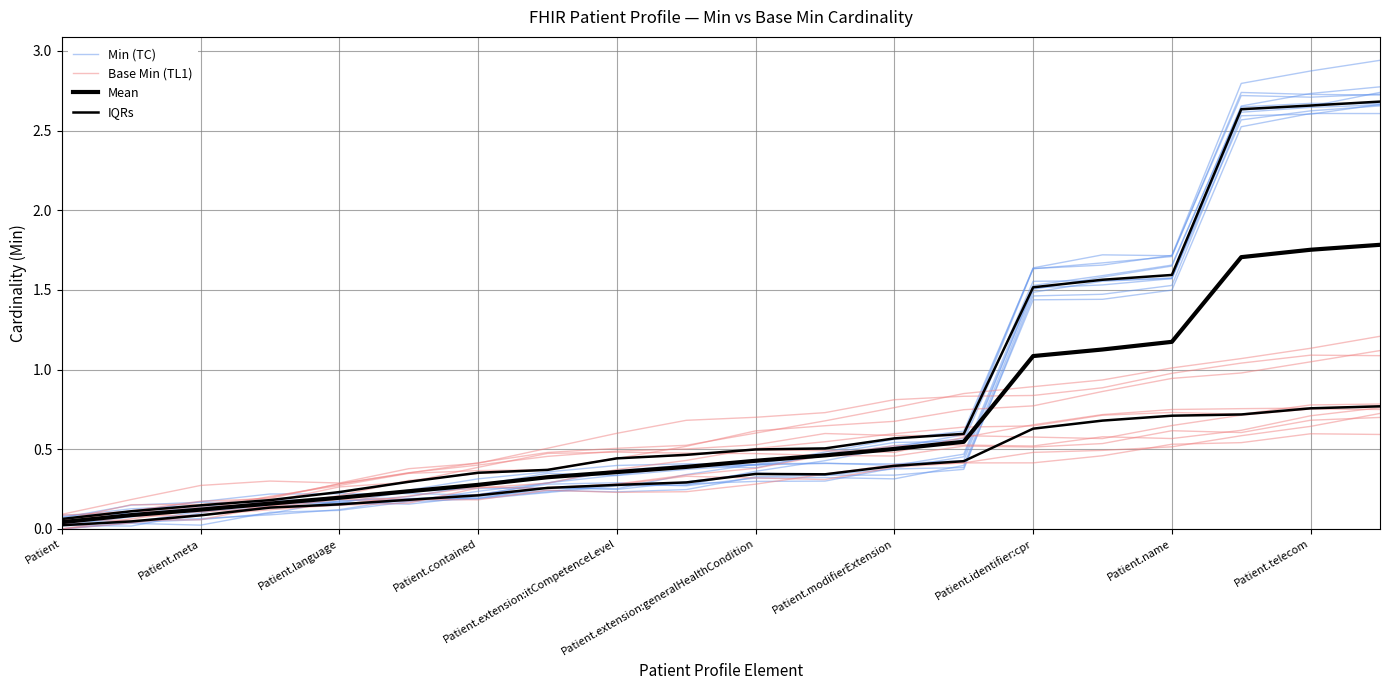

What is the label of the 2nd point from the left?

Patient.meta